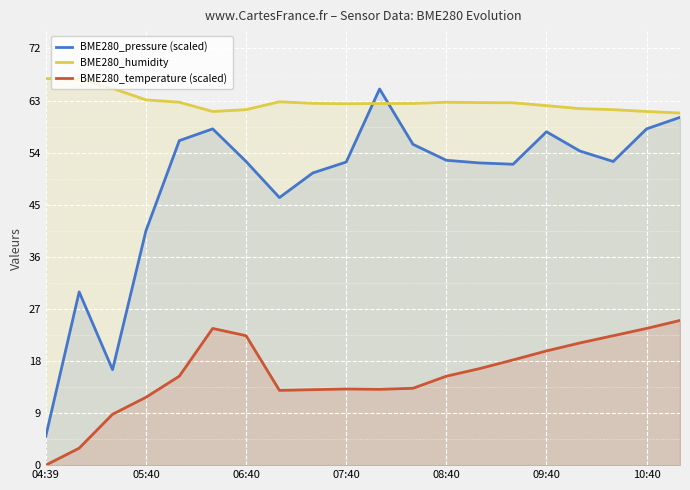

What is the total value across all series at 17?

136.3